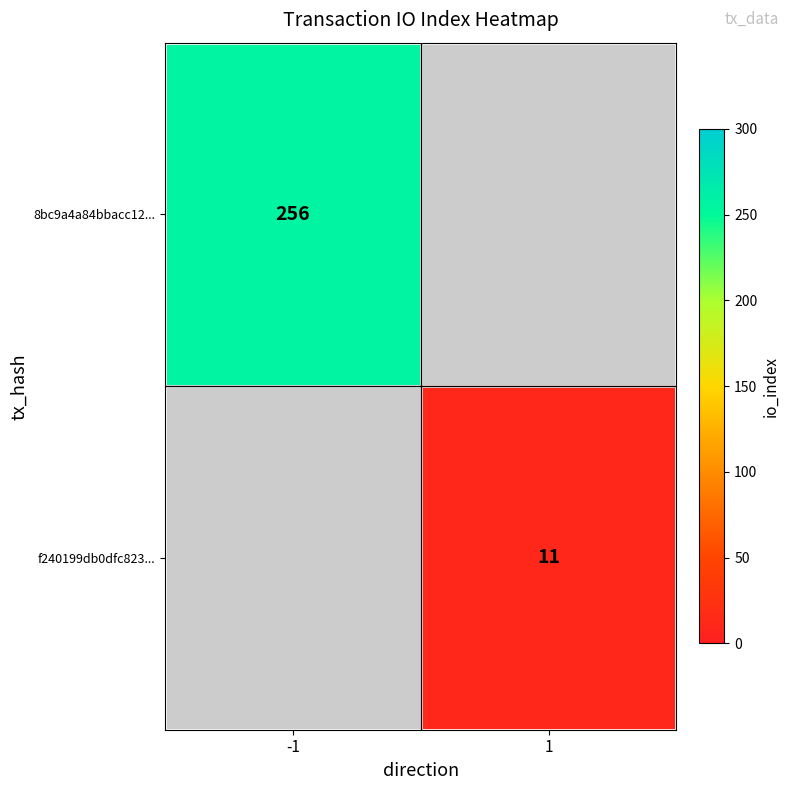

The value of 8bc9a4a84bbacc12... at -1 is 455.3. True or false?

False